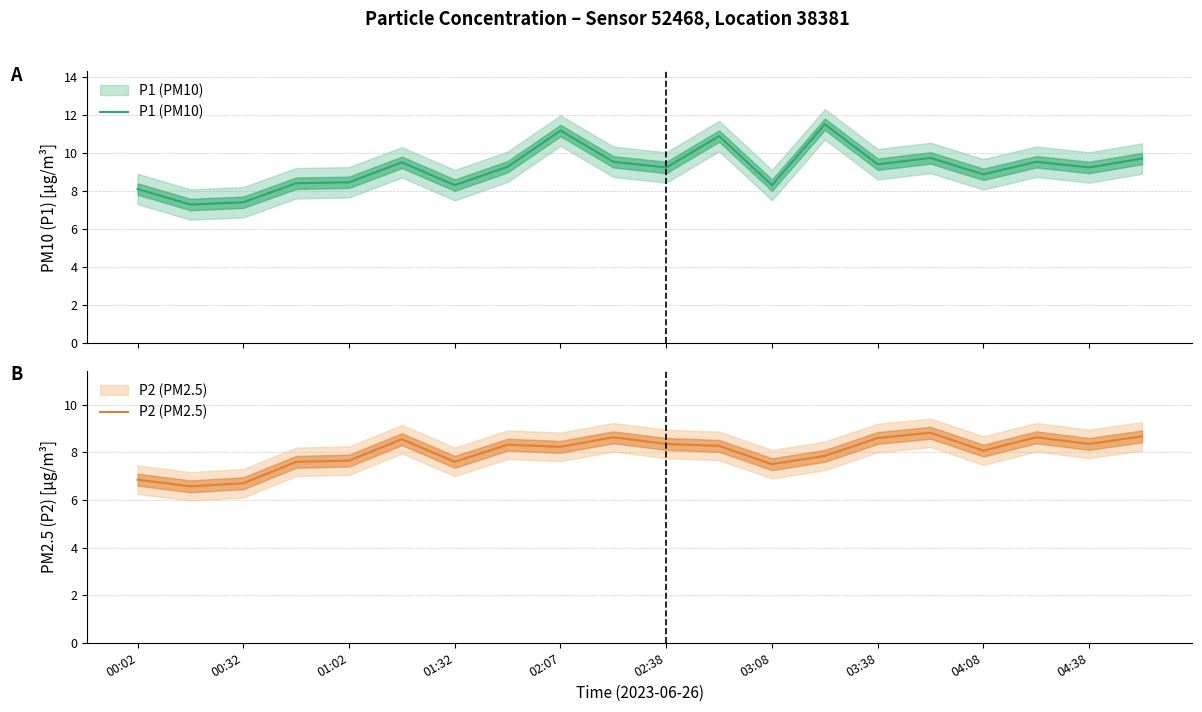

The value of P2 (PM2.5) at 04:38 is 6.0. True or false?

False